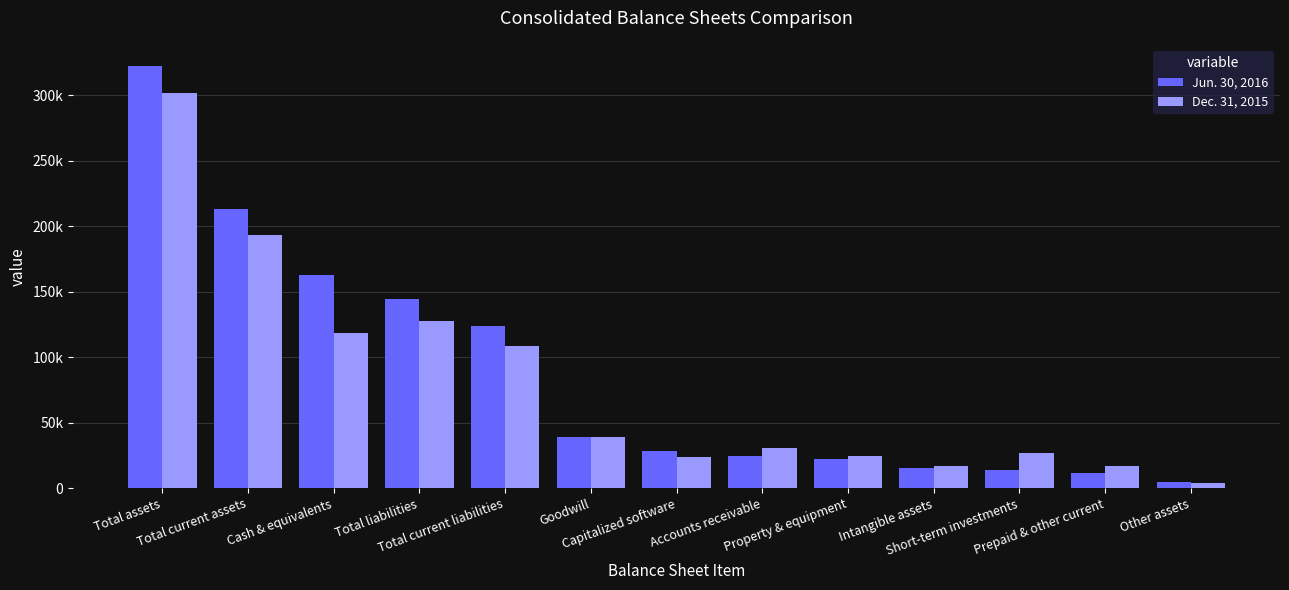

What is the value of the Jun. 30, 2016 bar at the 2nd from the left?

212940